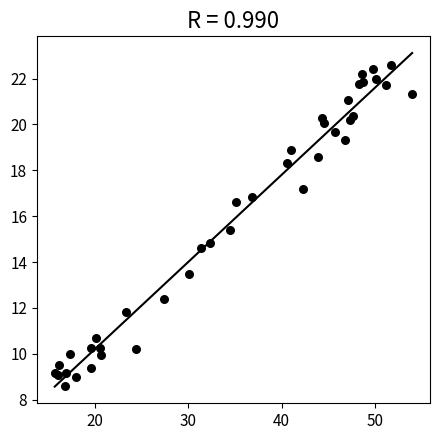

What Y value in the scatter plot is closest to 15?

14.8